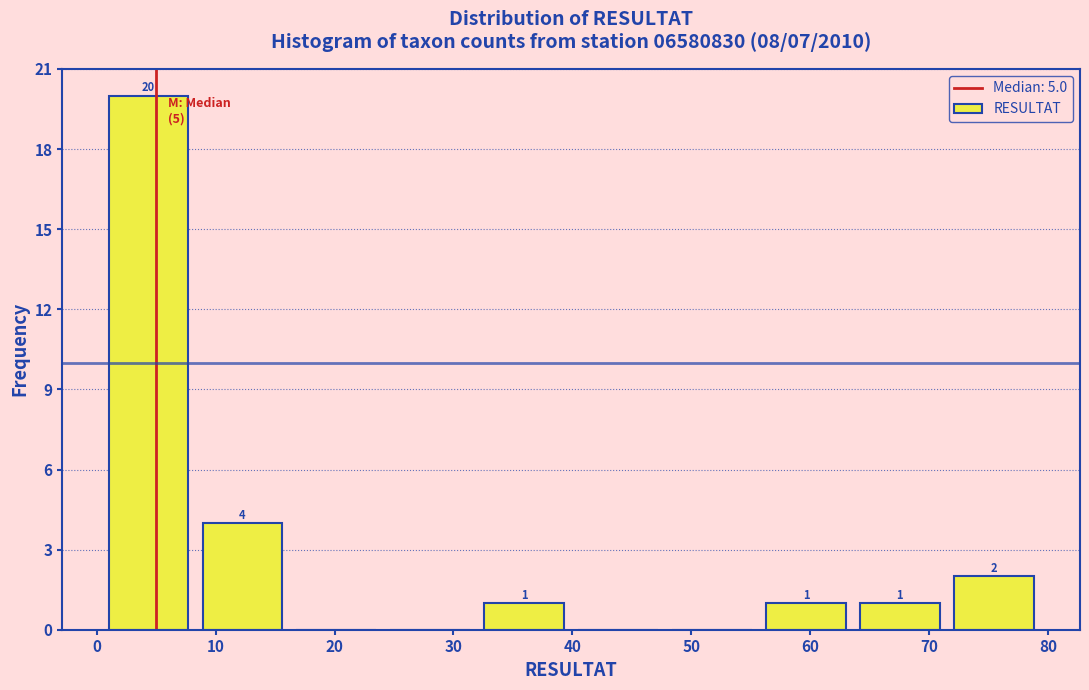

Over which range of the x-axis is the bar tallest?

1.0 to 8.9